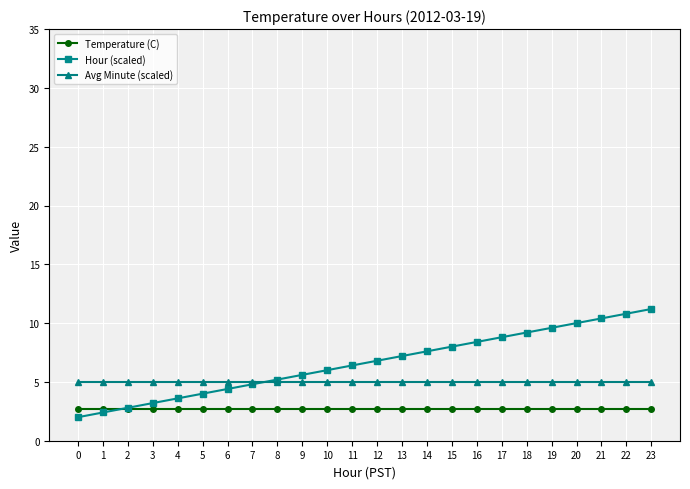

What is the value of the Avg Minute (scaled) point at the 22nd from the left?

5.0